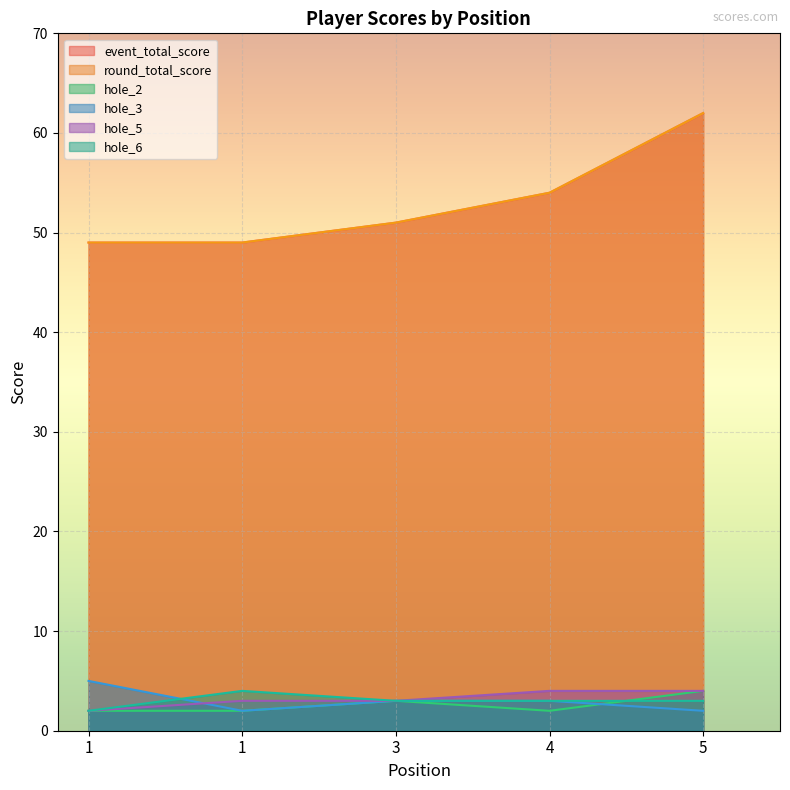

Which series has the largest range (max minus min)?

event_total_score